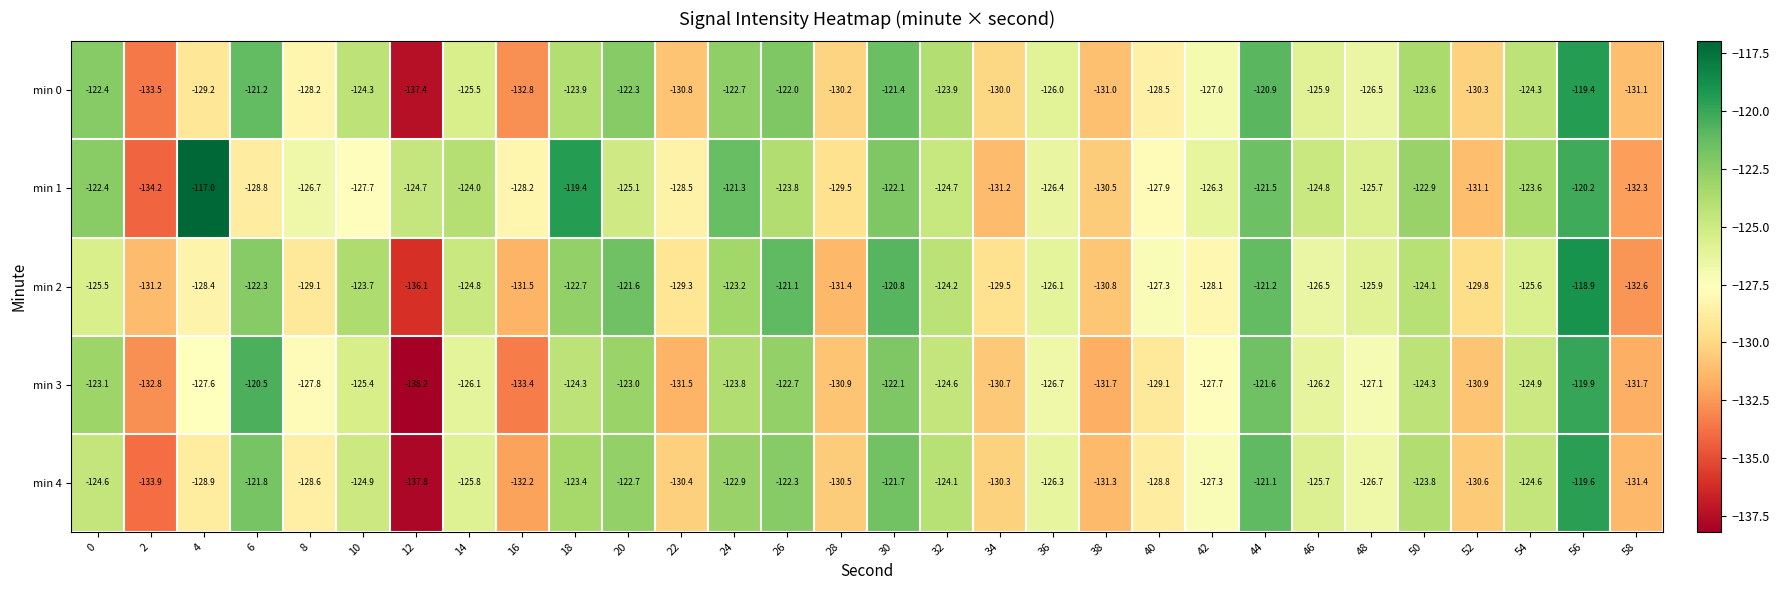

The min 0 series shows -65.4 at 58. True or false?

False